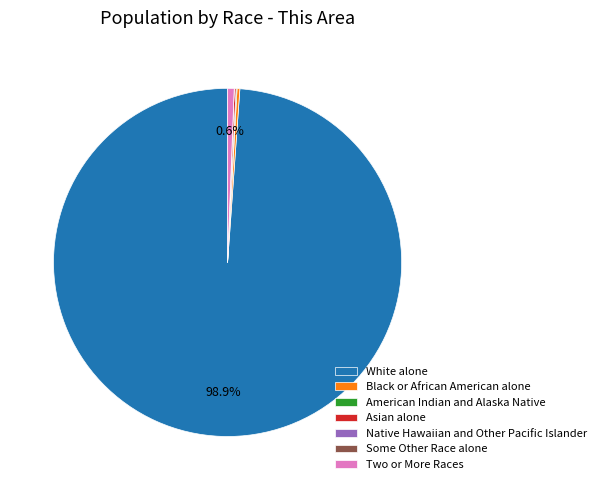

Which slice is the largest?

White alone